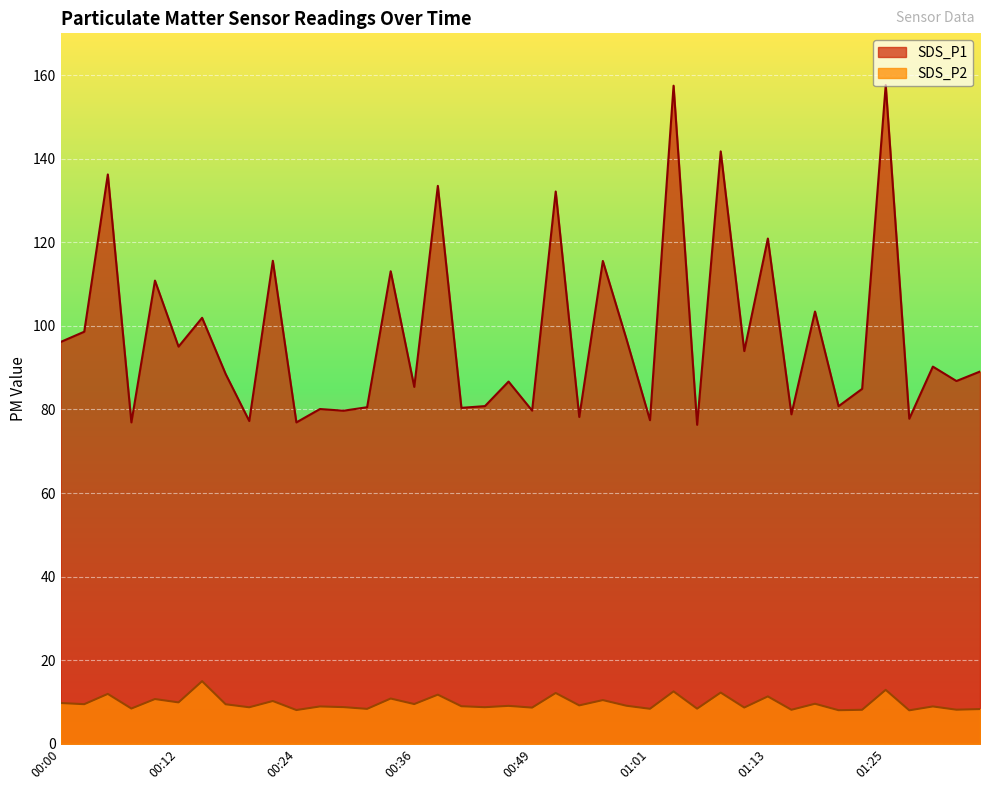

True or false: SDS_P2 and SDS_P1 cross at least once.

False